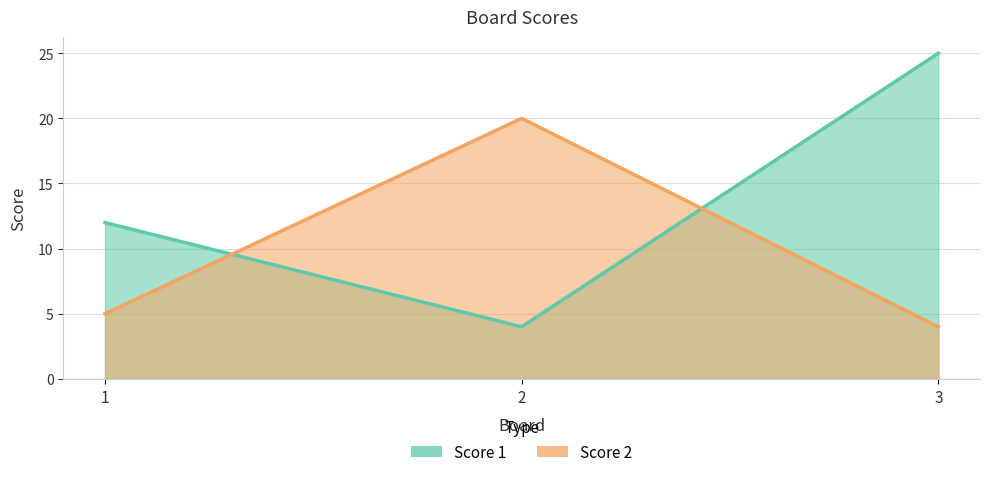

What is the average value of the Score 2 series?

10